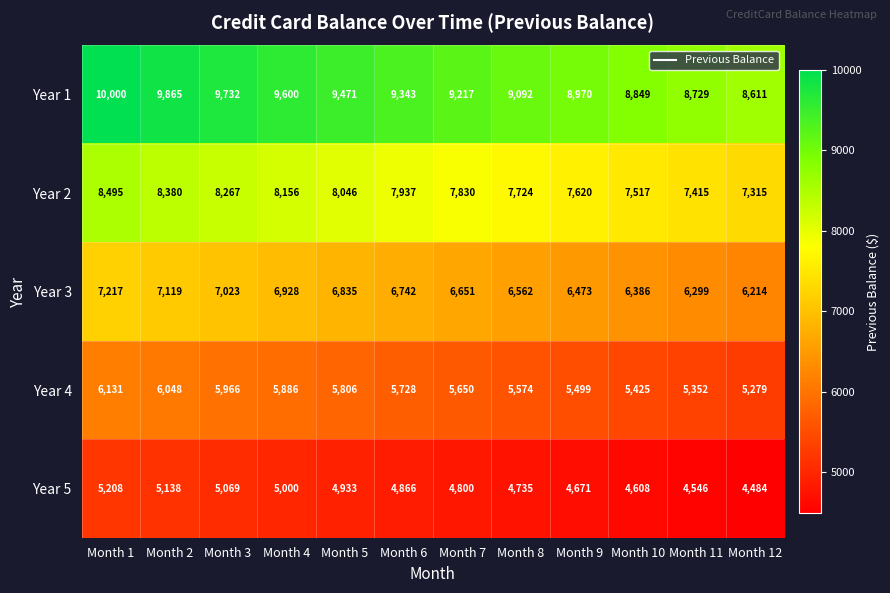

At which label does Year 3 reach its minimum?

Month 12